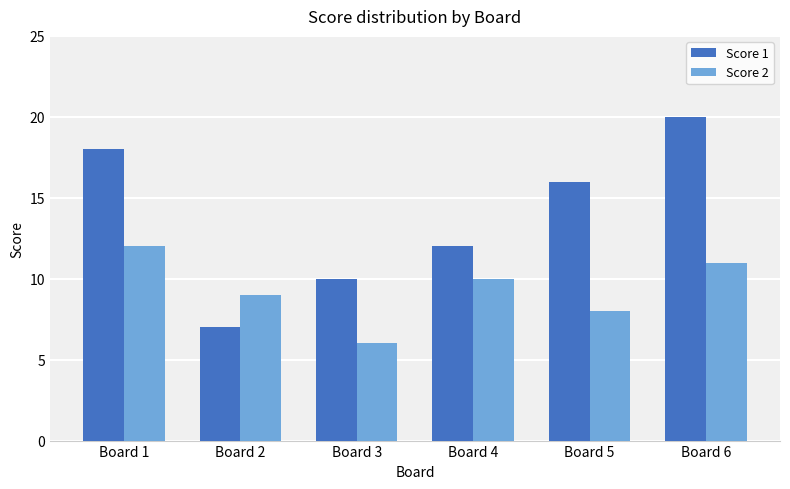

Reading left to right, transcribe all the data shown in this chart.

Score 1: Board 1=18	Board 2=7	Board 3=10	Board 4=12	Board 5=16	Board 6=20
Score 2: Board 1=12	Board 2=9	Board 3=6	Board 4=10	Board 5=8	Board 6=11